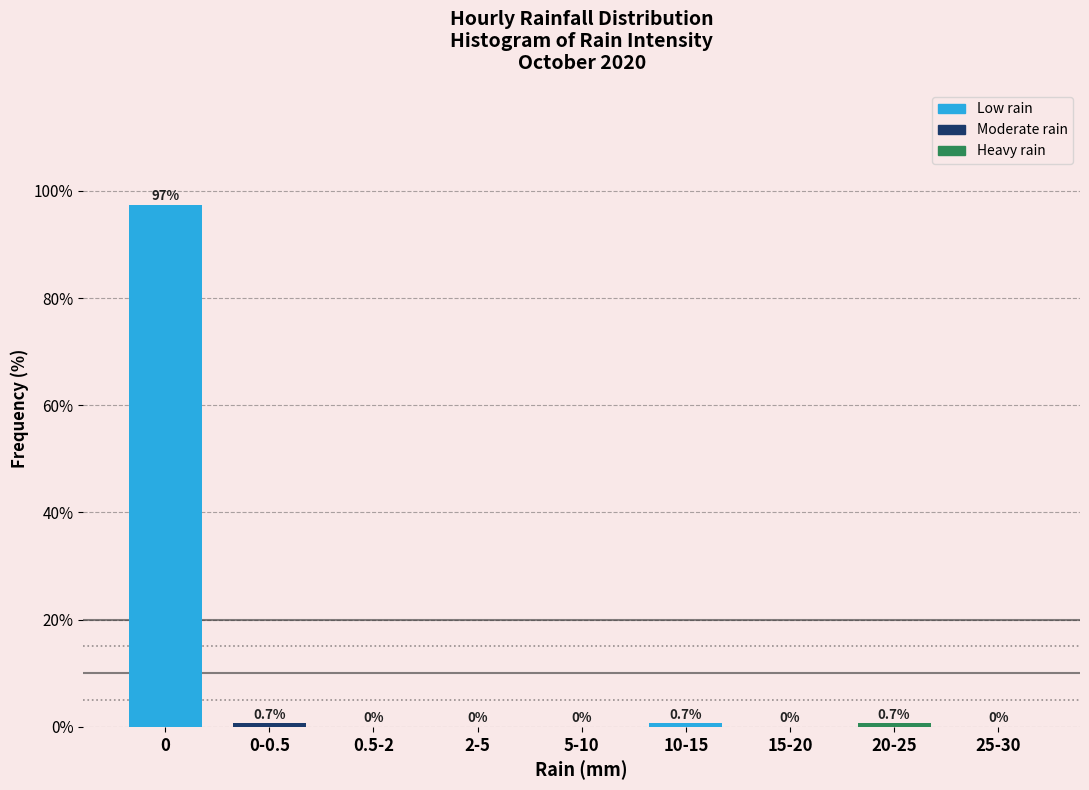

Reading left to right, extract all data points from this chart.

0=97.4	0-0.5=0.7	0.5-2=0.0	2-5=0.0	5-10=0.0	10-15=0.7	15-20=0.0	20-25=0.7	25-30=0.0